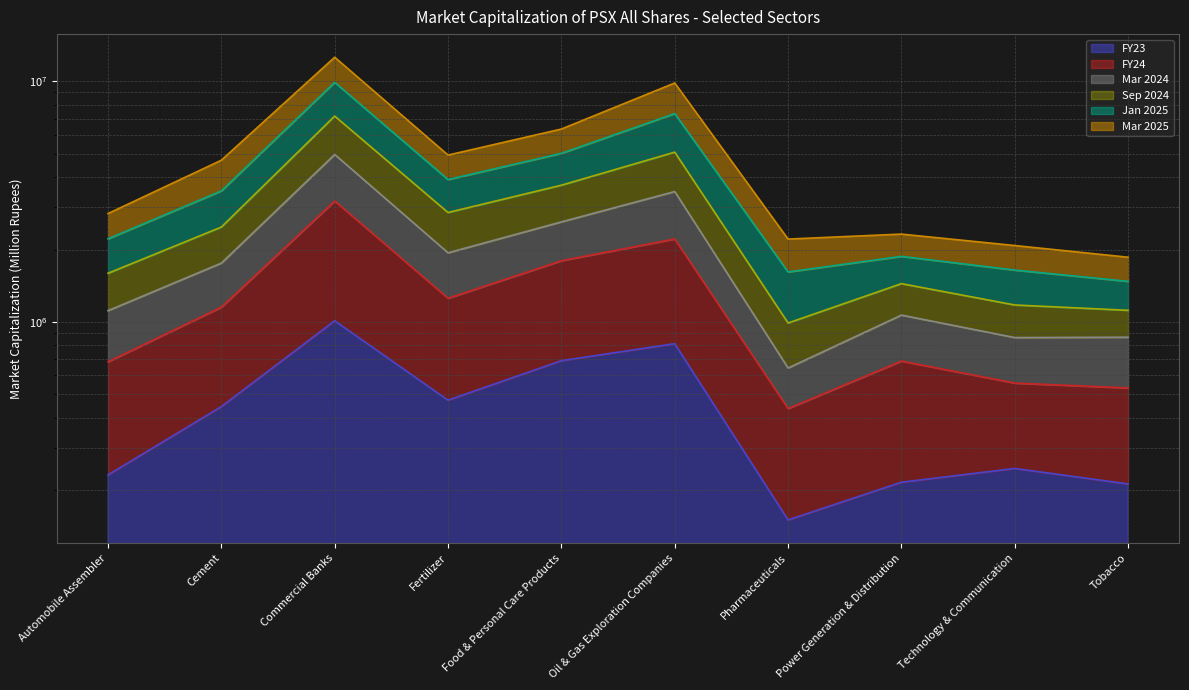

Where is the first local minimum for Sep 2024?

Fertilizer